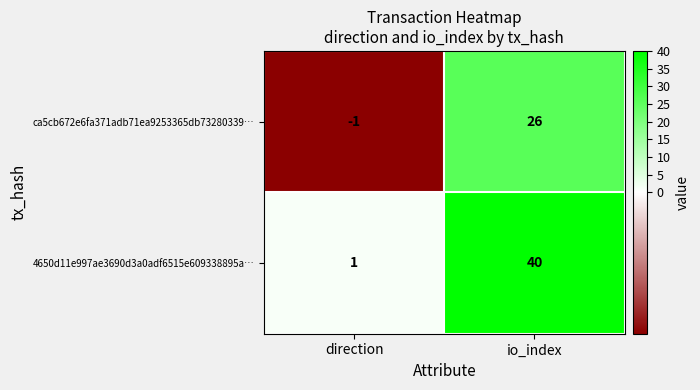

What is the approximate value of 4650d11e997ae3690d3a0adf6515e609338895a… at io_index, to the nearest 5?

40